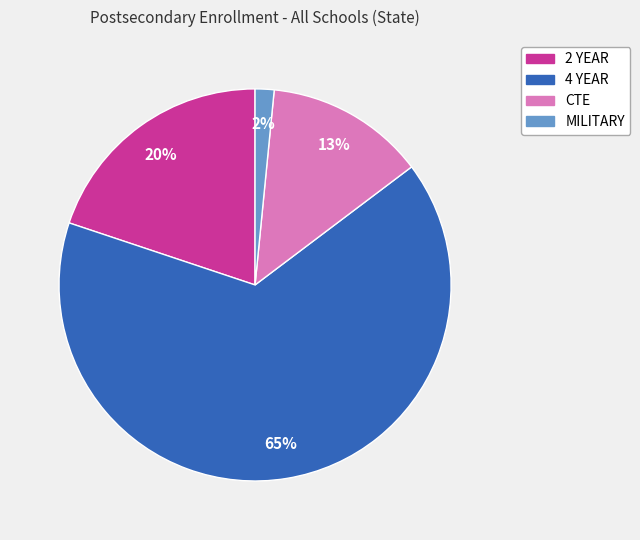

Which category has the smallest portion of the pie?

MILITARY